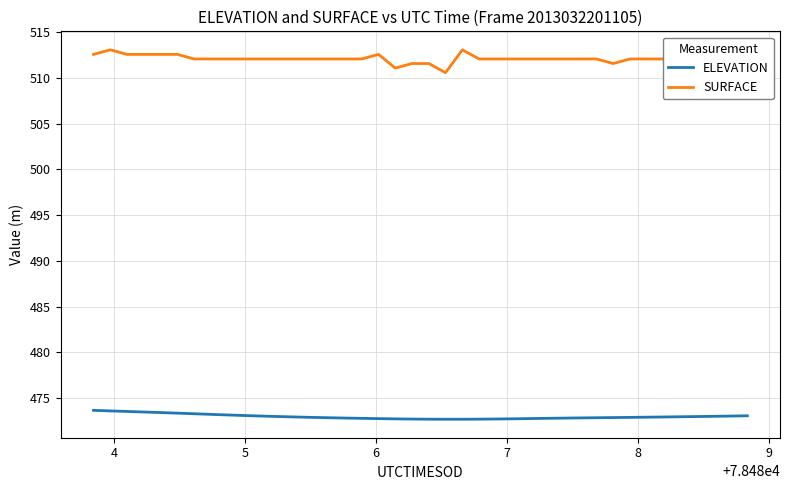

How many series are shown in this chart?

2